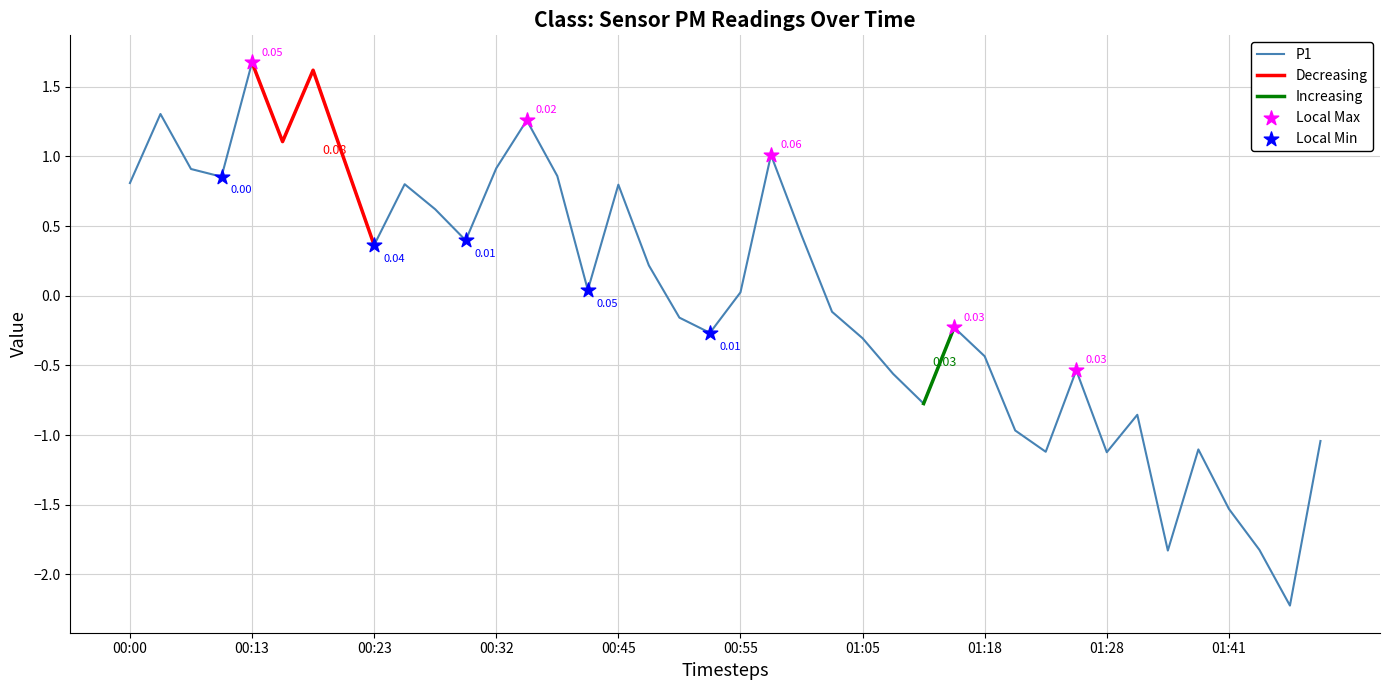

Between 01:28 and 00:32, which is larger?

00:32